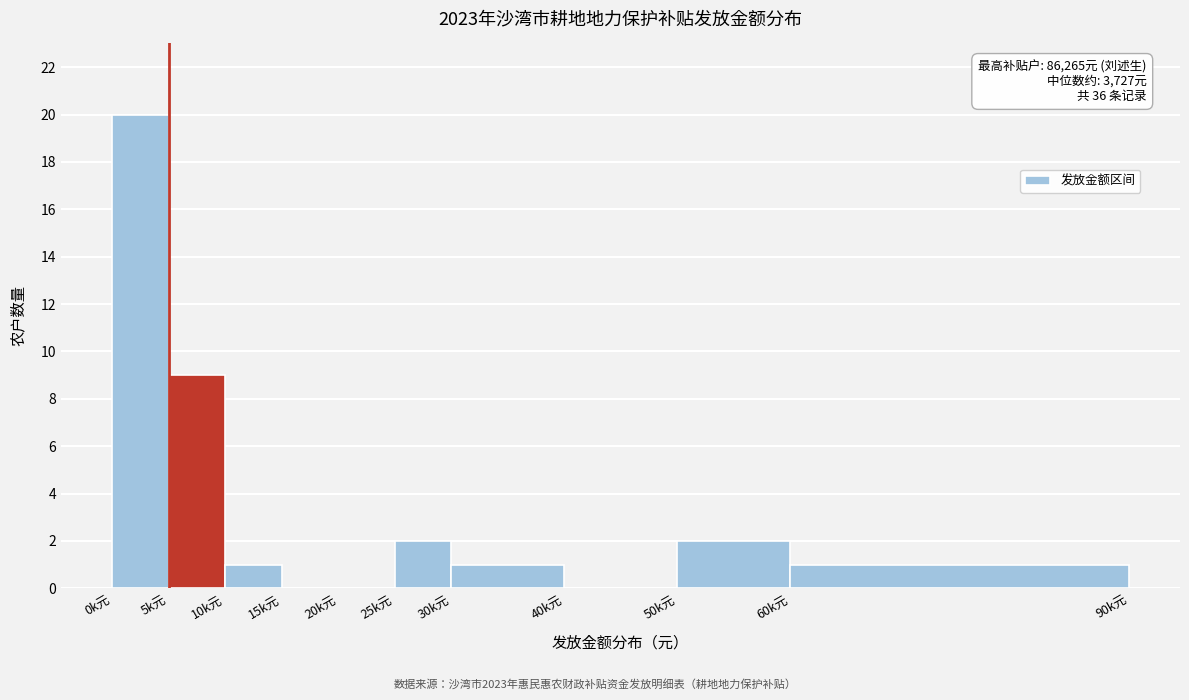

Reading left to right, extract all data points from this chart.

0k元=20	5k元=9	10k元=1	15k元=0	20k元=0	25k元=2	30k元=1	40k元=0	50k元=2	60k元=1